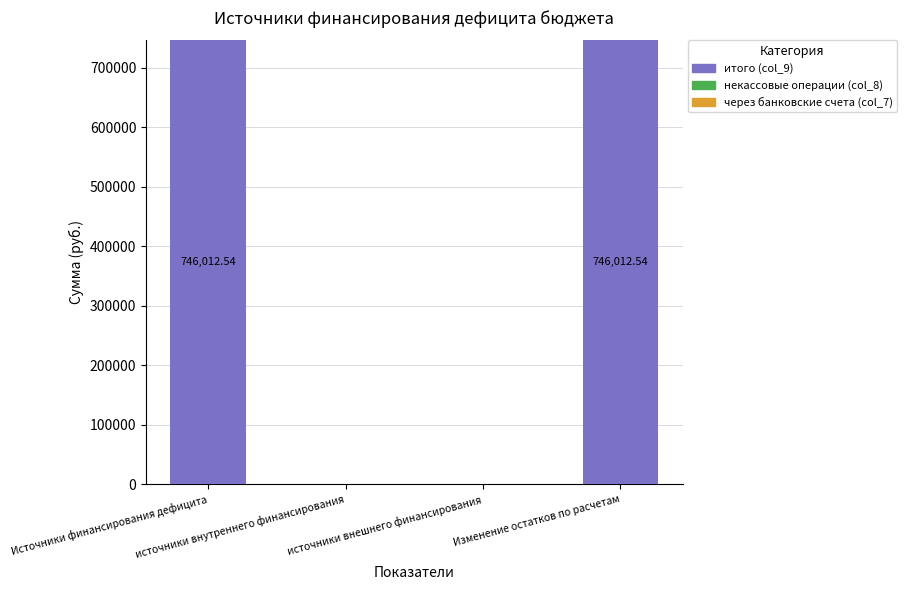

What is the sum of all values?

1492025.1